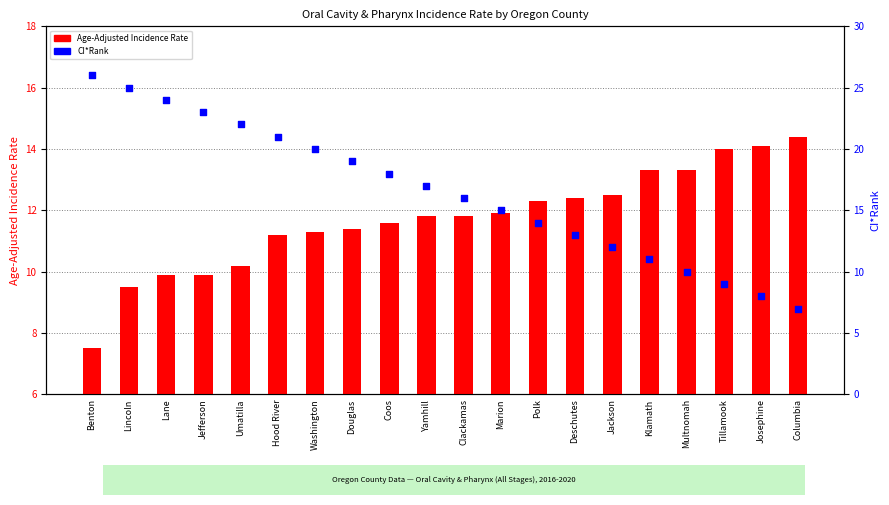

At how many categories does at least one series exceed 22?

4